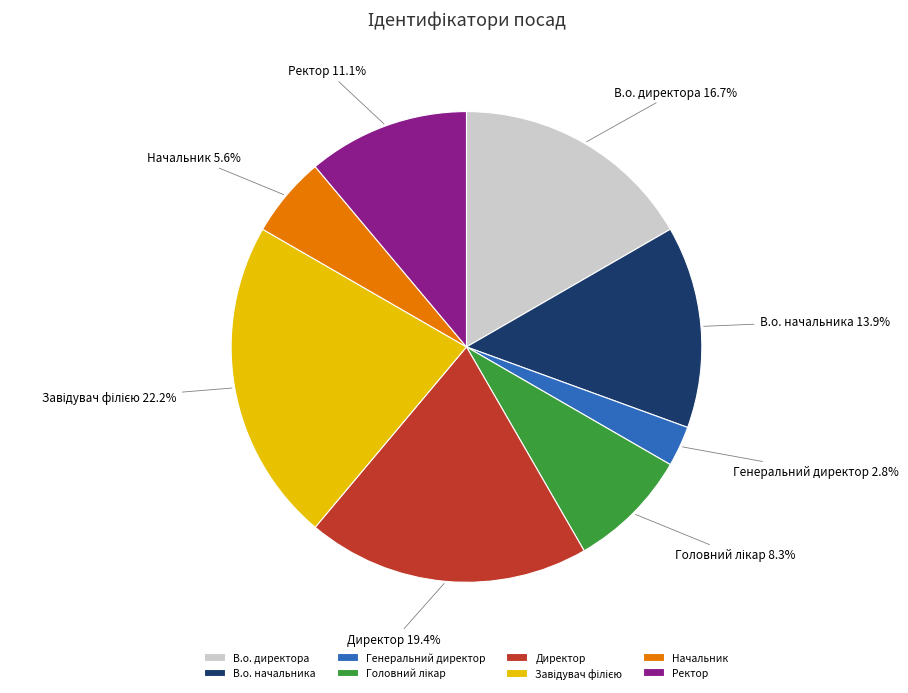

Count the number of slices in the pie.

8